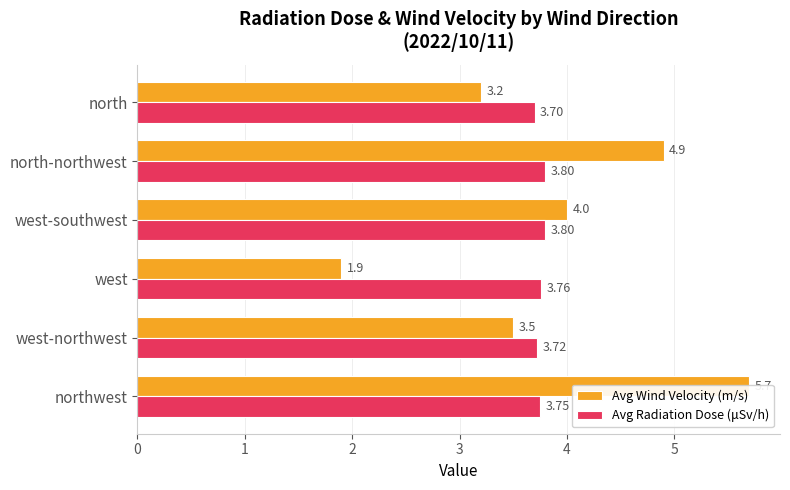

How many series are shown in this chart?

2